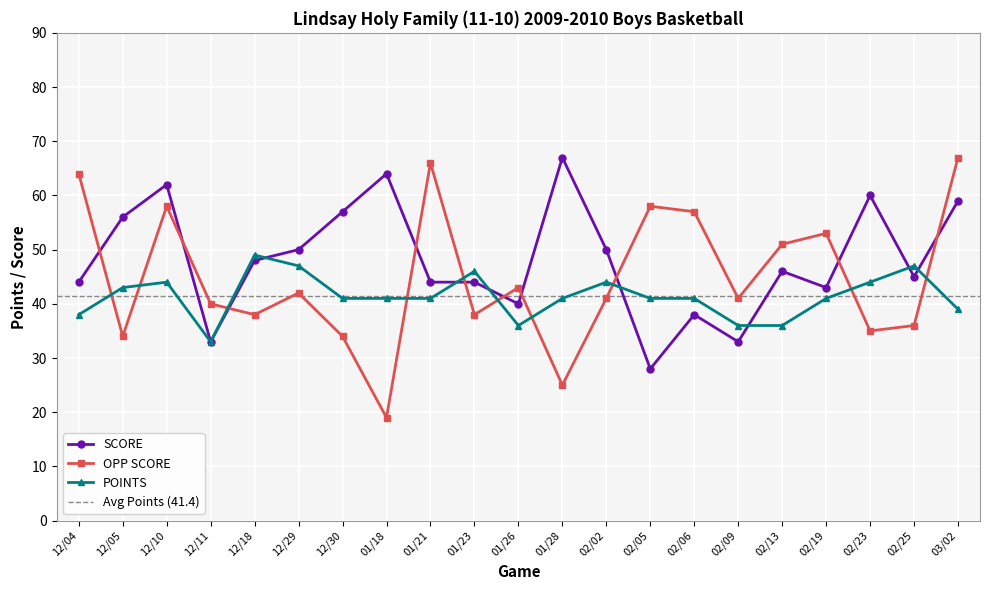

At which label does SCORE reach its peak?

01/28